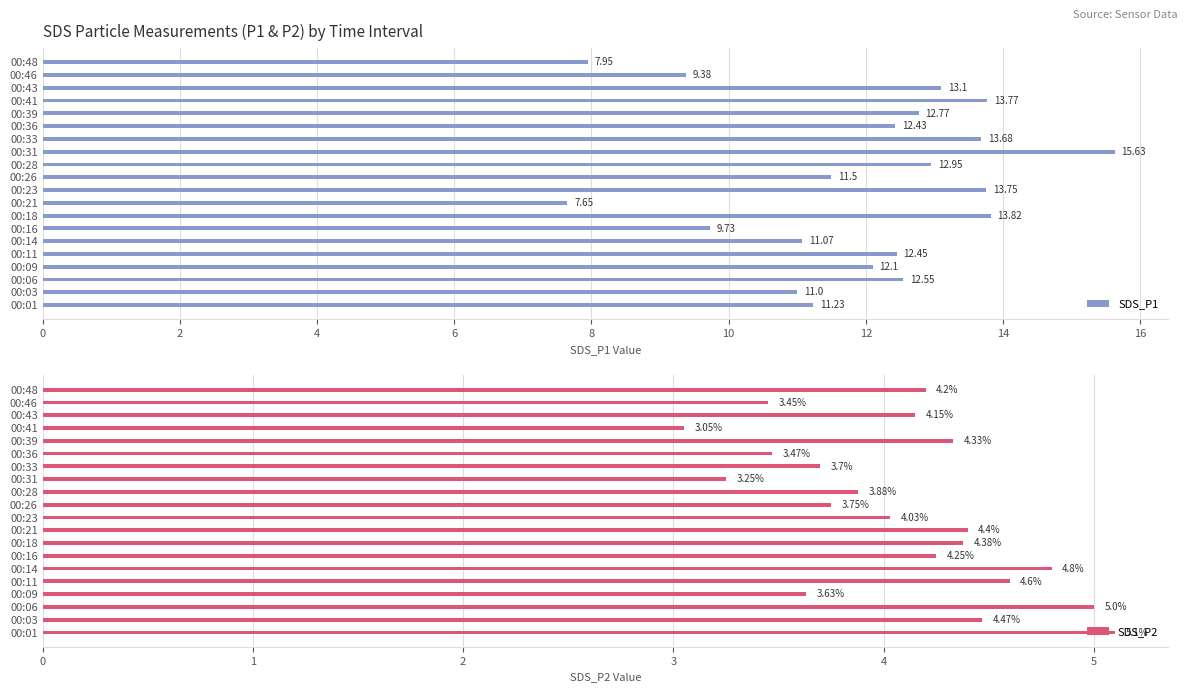

What is the difference between the second highest and second lowest values in the SDS_P1 series?

5.9